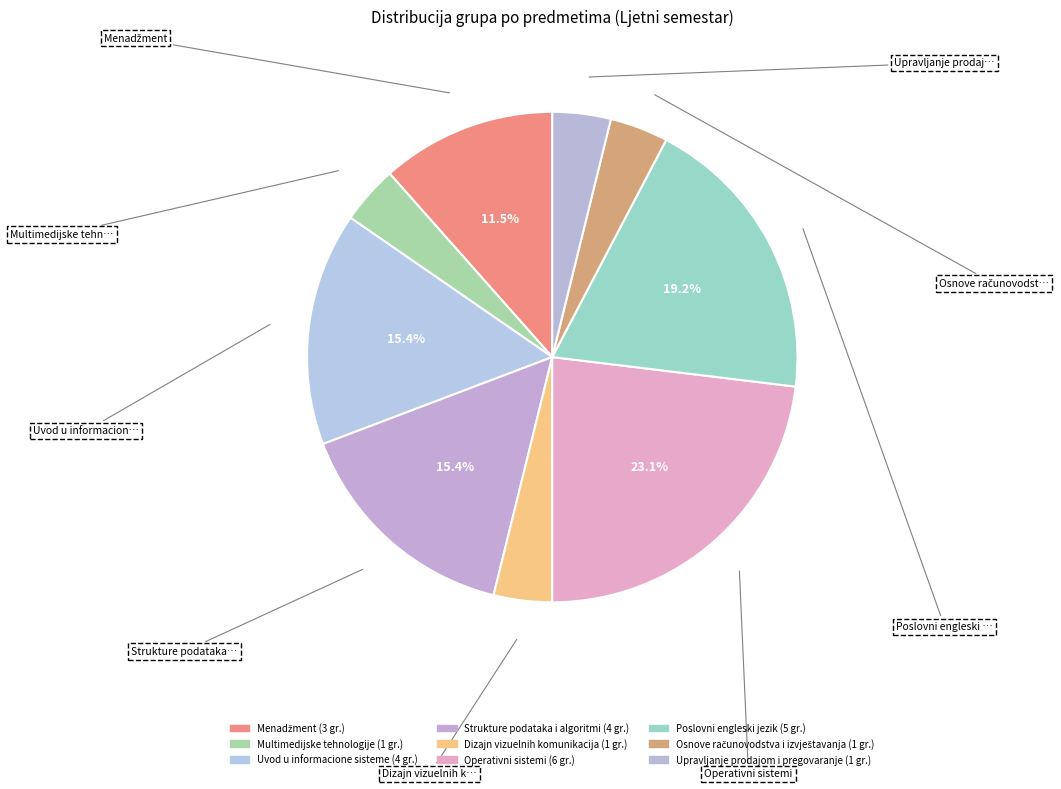

How many slices are in this pie chart?

9